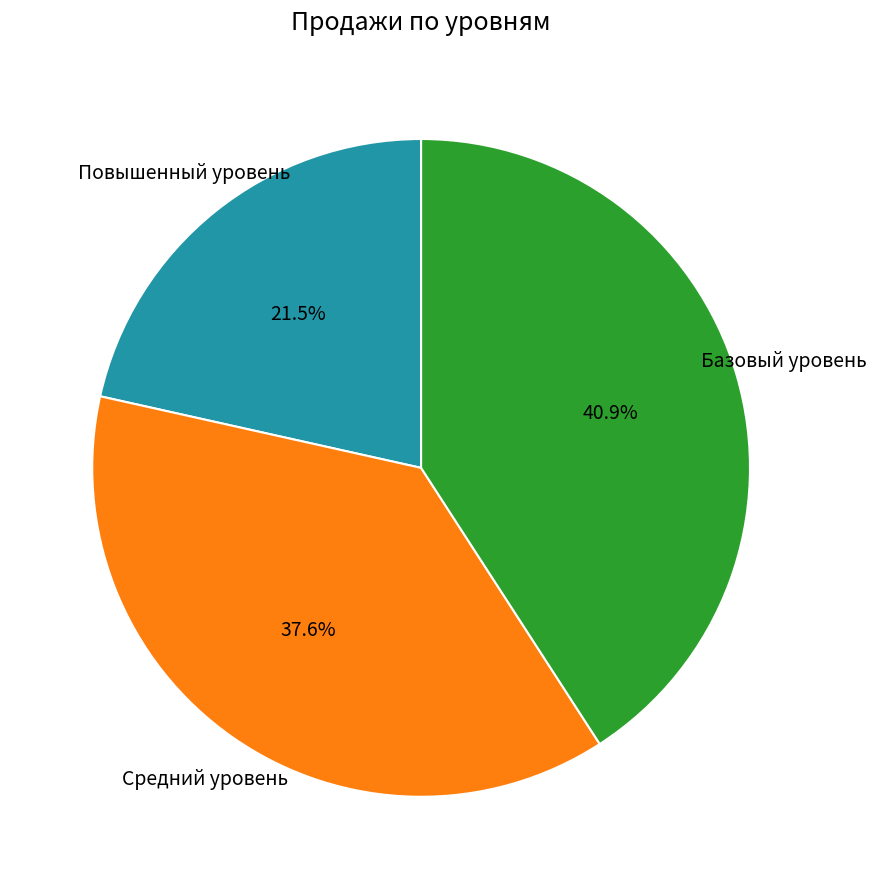

Which category has the biggest portion of the pie?

Базовый уровень